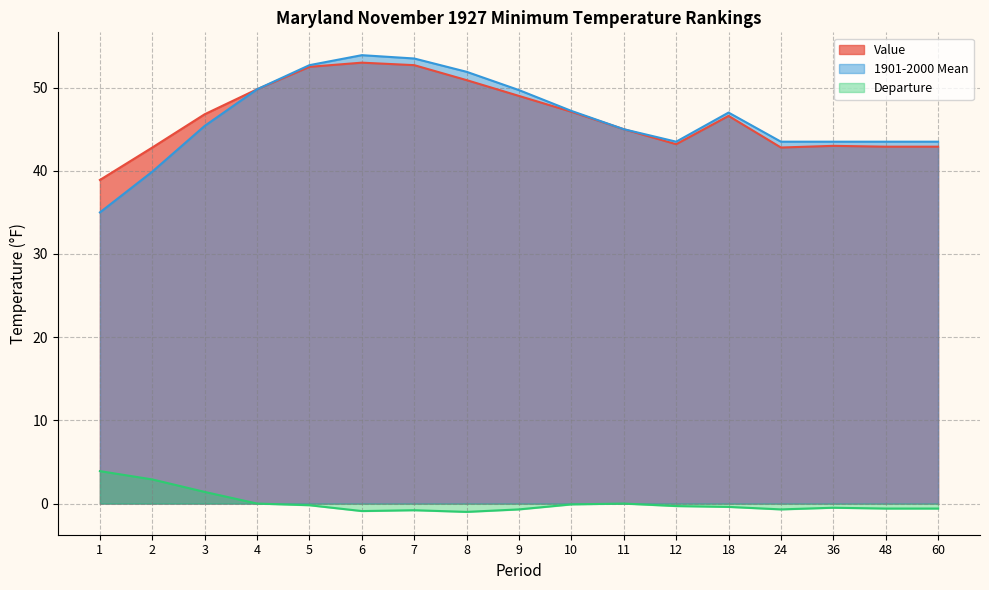

The 1901-2000 Mean series shows 45.4 at 3. True or false?

True